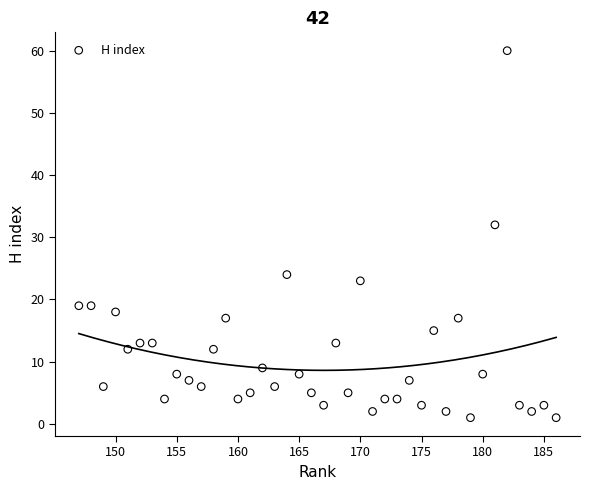

What Y value in the scatter plot is closest to 30?

32